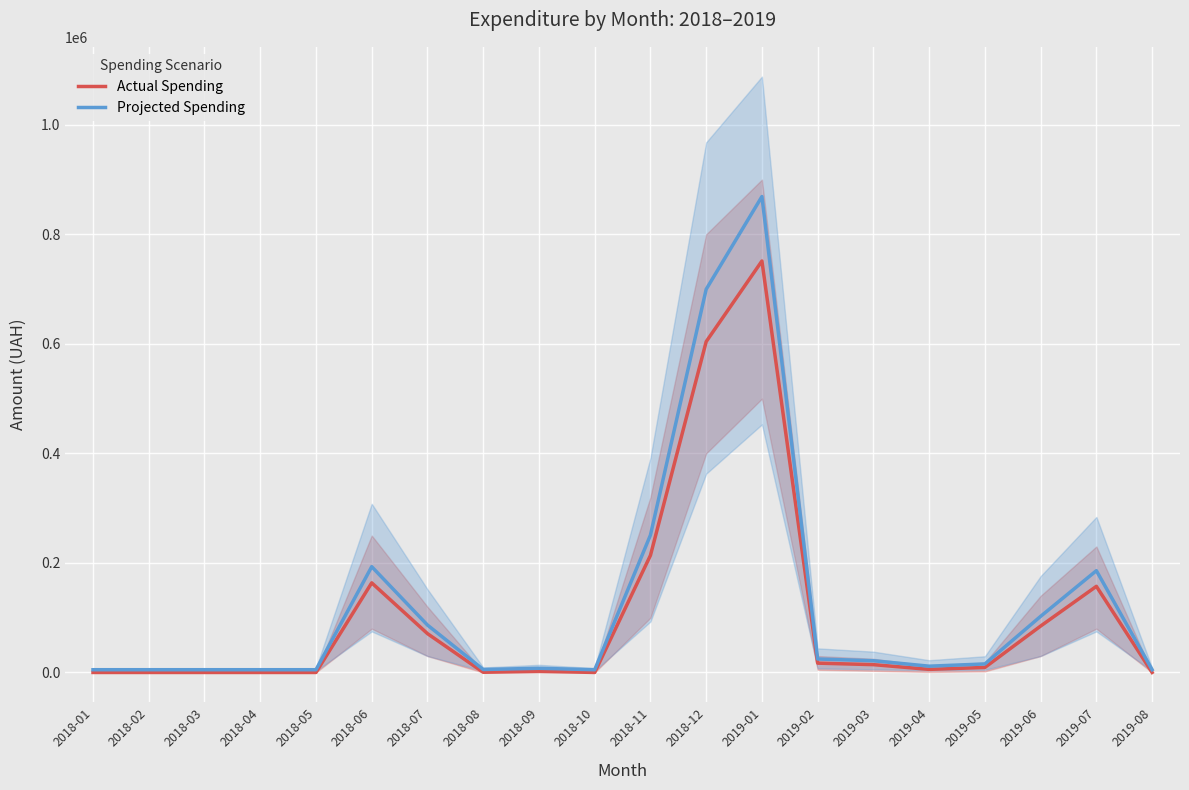

What are all the series names shown in the legend?

Actual Spending, Projected Spending